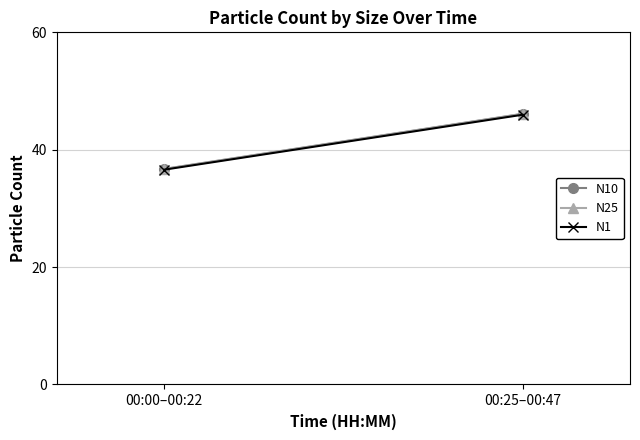

Between 00:25–00:47 and 00:00–00:22, which is larger?

00:25–00:47